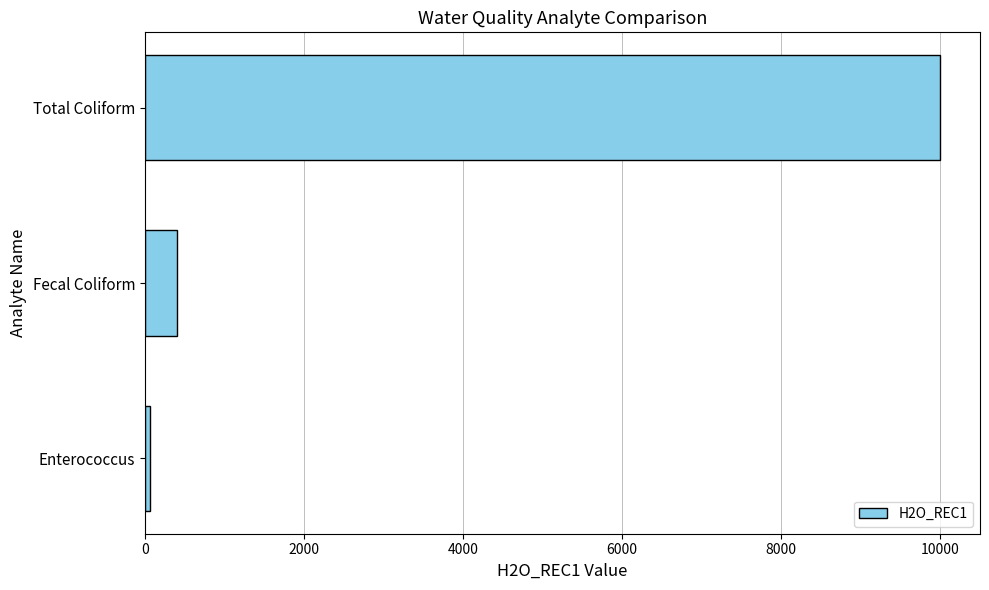

What is the sum of all values?

10461